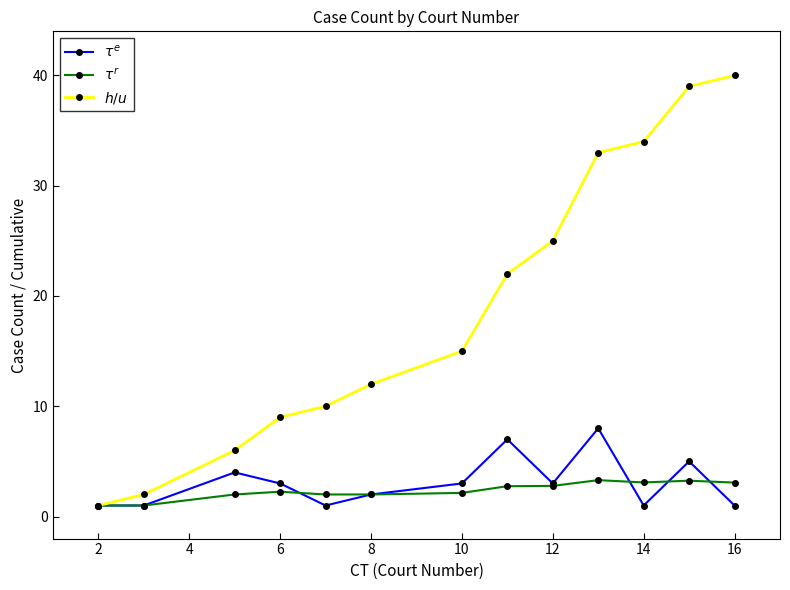

What are all the series names shown in the legend?

$\tau^e$, $\tau^r$, $h/u$